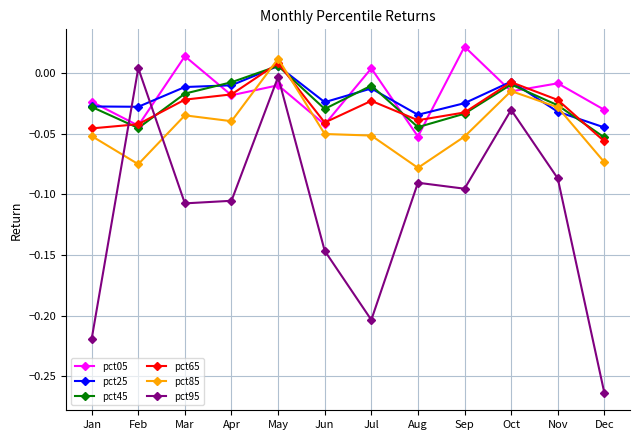

How many distinct data groups are displayed?

6